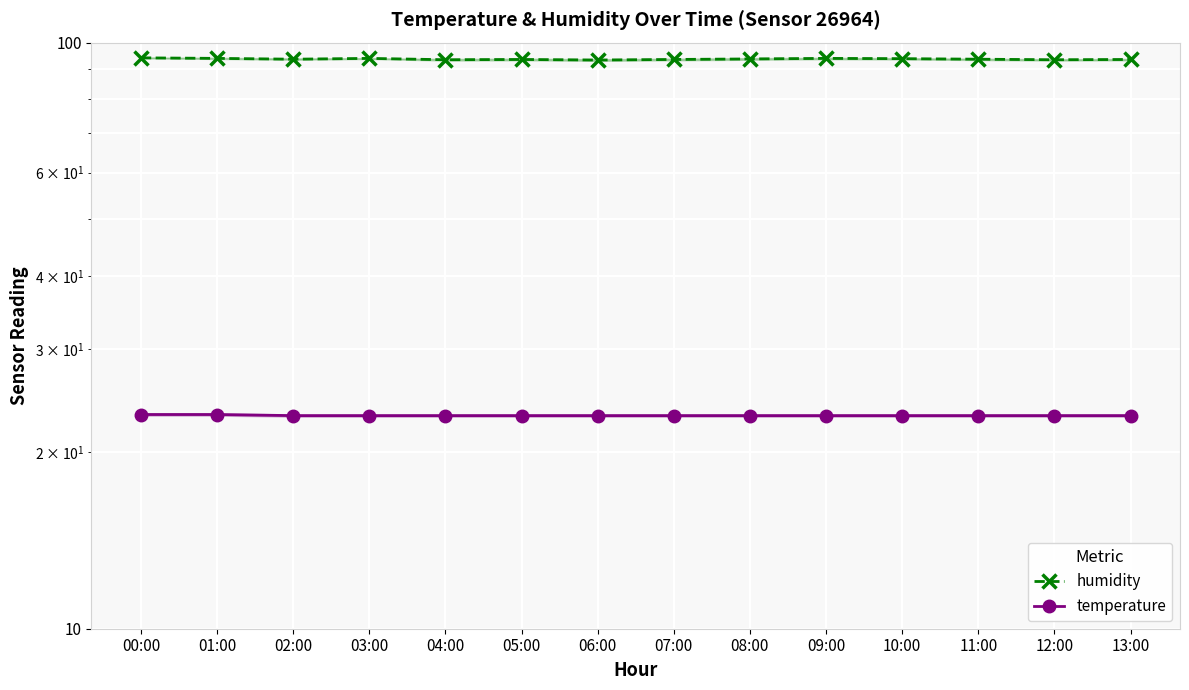

At which category does the chart reach its minimum across all series?

02:00